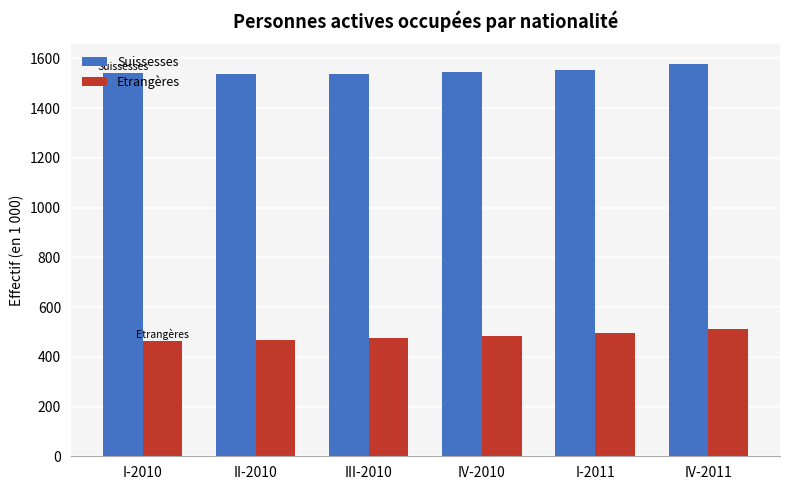

How many bars are there in total?

12